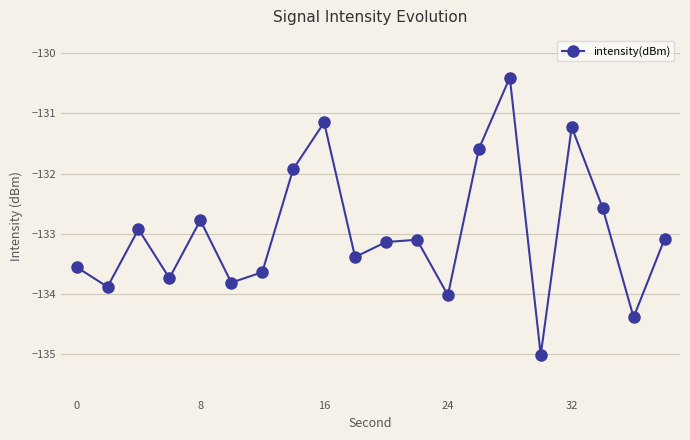

Reading left to right, list all the values displayed in this chart.

-133.6	-133.9	-132.9	-133.7	-132.8	-133.8	-133.6	-131.9	-131.2	-133.4	-133.1	-133.1	-134.0	-131.6	-130.4	-135.0	-131.2	-132.6	-134.4	-133.1